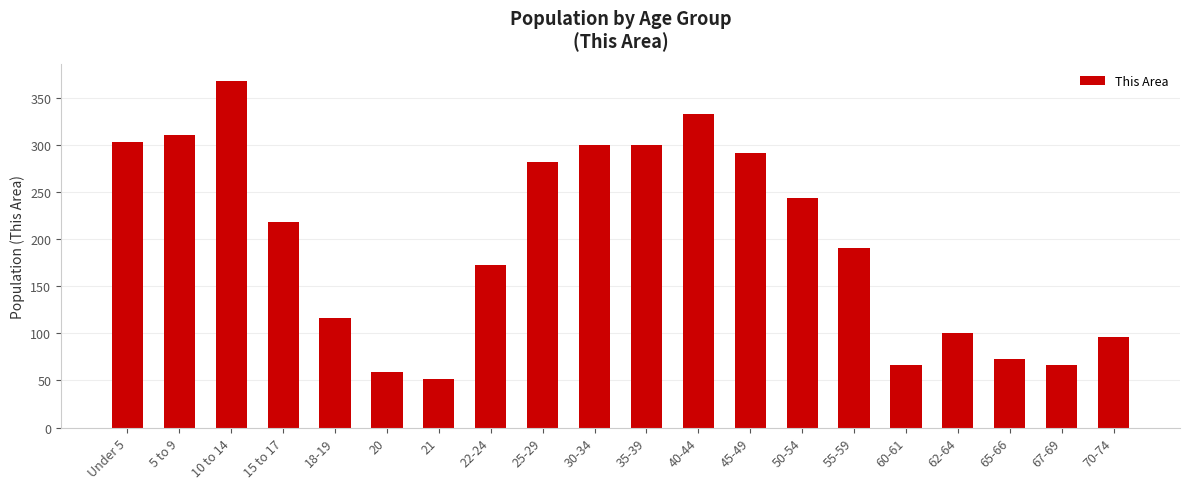

What is the maximum value shown in the chart?

368